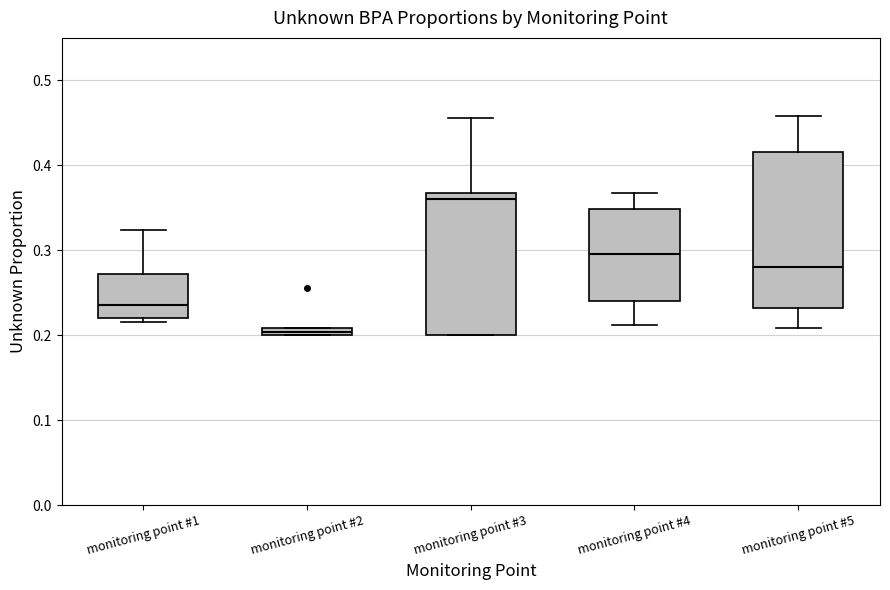

Which box has the lowest median line?

monitoring point #2